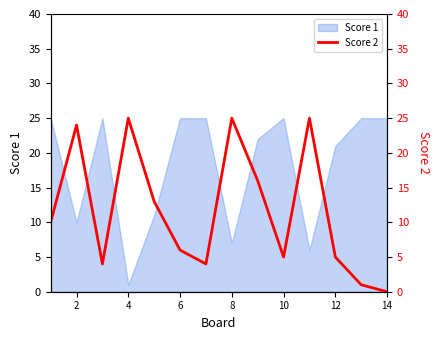

Is it true that Score 1 equals 16 at 2?

False